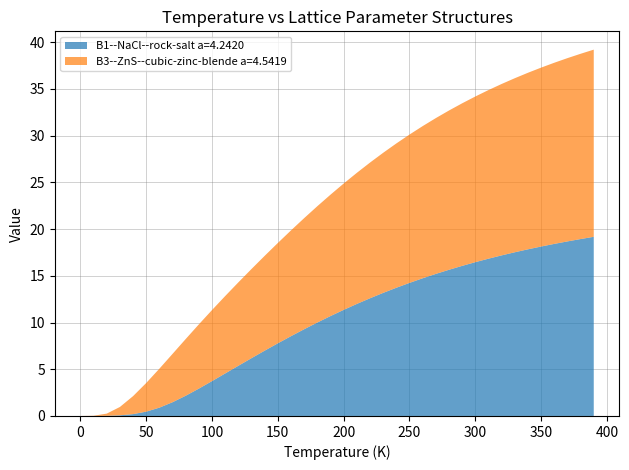

Reading left to right, list all the values displayed in this chart.

B1--NaCl--rock-salt a=4.2420: 0.0=0.0	10.0=0.0	20.0=0.0	30.0=0.1	40.0=0.2	50.0=0.5	60.0=0.9	70.0=1.5	80.0=2.2	90.0=2.9	100.0=3.7	110.0=4.6	120.0=5.4	130.0=6.2	140.0=7.0	150.0=7.8	160.0=8.5	170.0=9.3	180.0=10.0	190.0=10.7	200.0=11.4	210.0=12.0	220.0=12.6	230.0=13.2	240.0=13.7	250.0=14.2	260.0=14.7	270.0=15.2	280.0=15.6	290.0=16.1	300.0=16.5	310.0=16.8	320.0=17.2	330.0=17.5	340.0=17.8	350.0=18.1	360.0=18.4	370.0=18.7	380.0=18.9	390.0=19.2
B3--ZnS--cubic-zinc-blende a=4.5419: 0.0=0.0	10.0=0.0	20.0=0.2	30.0=0.9	40.0=1.9	50.0=3.1	60.0=4.2	70.0=5.2	80.0=6.1	90.0=6.9	100.0=7.6	110.0=8.3	120.0=8.9	130.0=9.5	140.0=10.1	150.0=10.7	160.0=11.3	170.0=11.9	180.0=12.4	190.0=13.0	200.0=13.5	210.0=14.0	220.0=14.5	230.0=15.0	240.0=15.4	250.0=15.9	260.0=16.3	270.0=16.7	280.0=17.0	290.0=17.4	300.0=17.7	310.0=18.0	320.0=18.3	330.0=18.6	340.0=18.9	350.0=19.1	360.0=19.4	370.0=19.6	380.0=19.8	390.0=20.0